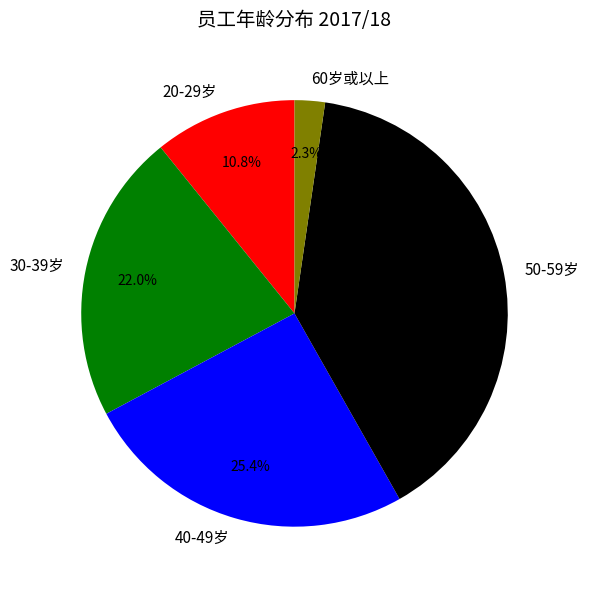

Does 60岁或以上 represent more than half of the total?

No